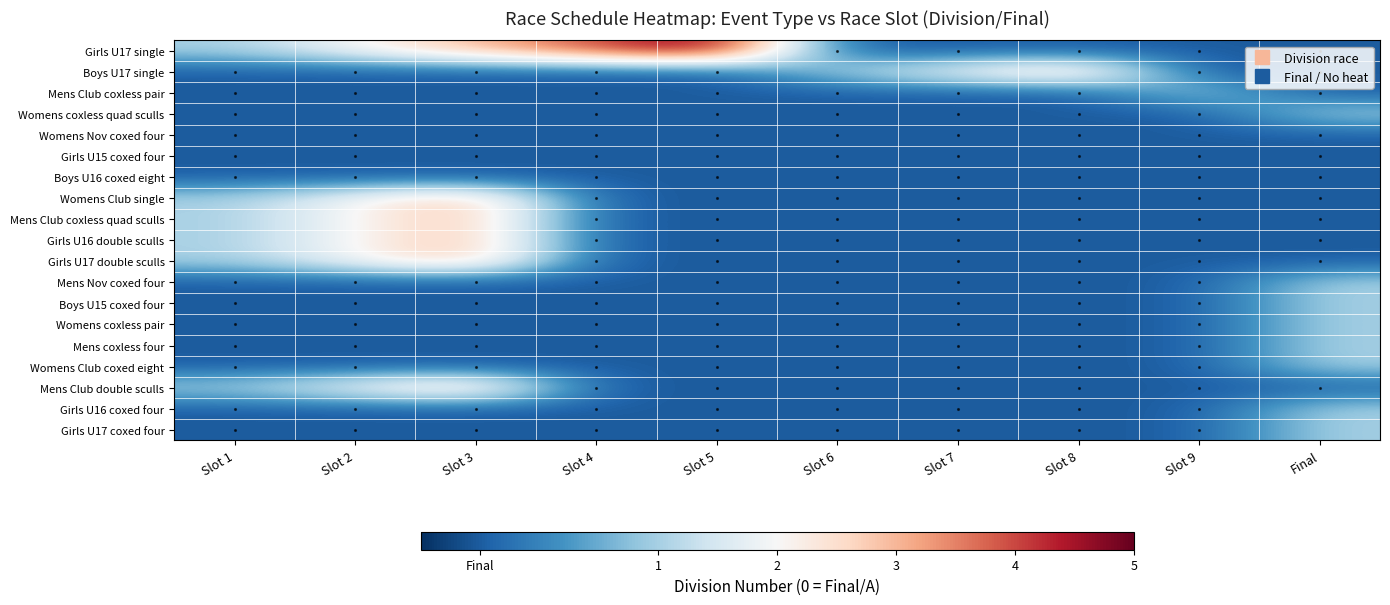

Reading left to right, transcribe all the data shown in this chart.

Girls U17 single: Slot 1=1.0	Slot 2=2.0	Slot 3=3.0	Slot 4=4.0	Slot 5=5.0	Slot 6=-0.5	Slot 7=-0.5	Slot 8=-0.5	Slot 9=-0.5	Final=-0.5
Boys U17 single: Slot 1=-0.5	Slot 2=-0.5	Slot 3=-0.5	Slot 4=-0.5	Slot 5=-0.5	Slot 6=1.0	Slot 7=2.0	Slot 8=3.0	Slot 9=-0.5	Final=-0.5
Mens Club coxless pair: Slot 1=-0.5	Slot 2=-0.5	Slot 3=-0.5	Slot 4=-0.5	Slot 5=-0.5	Slot 6=-0.5	Slot 7=-0.5	Slot 8=-0.5	Slot 9=1.0	Final=-0.5
Womens coxless quad sculls: Slot 1=-0.5	Slot 2=-0.5	Slot 3=-0.5	Slot 4=-0.5	Slot 5=-0.5	Slot 6=-0.5	Slot 7=-0.5	Slot 8=-0.5	Slot 9=-0.5	Final=1.0
Womens Nov coxed four: Slot 1=-0.5	Slot 2=-0.5	Slot 3=-0.5	Slot 4=-0.5	Slot 5=-0.5	Slot 6=-0.5	Slot 7=-0.5	Slot 8=-0.5	Slot 9=-0.5	Final=-0.5
Girls U15 coxed four: Slot 1=-0.5	Slot 2=-0.5	Slot 3=-0.5	Slot 4=-0.5	Slot 5=-0.5	Slot 6=-0.5	Slot 7=-0.5	Slot 8=-0.5	Slot 9=-0.5	Final=-0.5
Boys U16 coxed eight: Slot 1=-0.5	Slot 2=-0.5	Slot 3=-0.5	Slot 4=-0.5	Slot 5=-0.5	Slot 6=-0.5	Slot 7=-0.5	Slot 8=-0.5	Slot 9=-0.5	Final=-0.5
Womens Club single: Slot 1=1.0	Slot 2=2.0	Slot 3=3.0	Slot 4=-0.5	Slot 5=-0.5	Slot 6=-0.5	Slot 7=-0.5	Slot 8=-0.5	Slot 9=-0.5	Final=-0.5
Mens Club coxless quad sculls: Slot 1=1.0	Slot 2=2.0	Slot 3=3.0	Slot 4=-0.5	Slot 5=-0.5	Slot 6=-0.5	Slot 7=-0.5	Slot 8=-0.5	Slot 9=-0.5	Final=-0.5
Girls U16 double sculls: Slot 1=1.0	Slot 2=2.0	Slot 3=3.0	Slot 4=-0.5	Slot 5=-0.5	Slot 6=-0.5	Slot 7=-0.5	Slot 8=-0.5	Slot 9=-0.5	Final=-0.5
Girls U17 double sculls: Slot 1=1.0	Slot 2=2.0	Slot 3=3.0	Slot 4=-0.5	Slot 5=-0.5	Slot 6=-0.5	Slot 7=-0.5	Slot 8=-0.5	Slot 9=-0.5	Final=-0.5
Mens Nov coxed four: Slot 1=-0.5	Slot 2=-0.5	Slot 3=-0.5	Slot 4=-0.5	Slot 5=-0.5	Slot 6=-0.5	Slot 7=-0.5	Slot 8=-0.5	Slot 9=-0.5	Final=1.0
Boys U15 coxed four: Slot 1=-0.5	Slot 2=-0.5	Slot 3=-0.5	Slot 4=-0.5	Slot 5=-0.5	Slot 6=-0.5	Slot 7=-0.5	Slot 8=-0.5	Slot 9=-0.5	Final=1.0
Womens coxless pair: Slot 1=-0.5	Slot 2=-0.5	Slot 3=-0.5	Slot 4=-0.5	Slot 5=-0.5	Slot 6=-0.5	Slot 7=-0.5	Slot 8=-0.5	Slot 9=-0.5	Final=1.0
Mens coxless four: Slot 1=-0.5	Slot 2=-0.5	Slot 3=-0.5	Slot 4=-0.5	Slot 5=-0.5	Slot 6=-0.5	Slot 7=-0.5	Slot 8=-0.5	Slot 9=-0.5	Final=1.0
Womens Club coxed eight: Slot 1=-0.5	Slot 2=-0.5	Slot 3=-0.5	Slot 4=-0.5	Slot 5=-0.5	Slot 6=-0.5	Slot 7=-0.5	Slot 8=-0.5	Slot 9=-0.5	Final=1.0
Mens Club double sculls: Slot 1=1.0	Slot 2=2.0	Slot 3=3.0	Slot 4=-0.5	Slot 5=-0.5	Slot 6=-0.5	Slot 7=-0.5	Slot 8=-0.5	Slot 9=-0.5	Final=-0.5
Girls U16 coxed four: Slot 1=-0.5	Slot 2=-0.5	Slot 3=-0.5	Slot 4=-0.5	Slot 5=-0.5	Slot 6=-0.5	Slot 7=-0.5	Slot 8=-0.5	Slot 9=-0.5	Final=1.0
Girls U17 coxed four: Slot 1=-0.5	Slot 2=-0.5	Slot 3=-0.5	Slot 4=-0.5	Slot 5=-0.5	Slot 6=-0.5	Slot 7=-0.5	Slot 8=-0.5	Slot 9=-0.5	Final=1.0